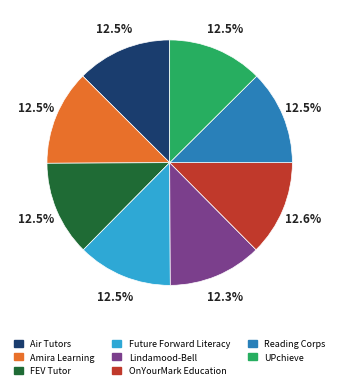

Is it true that Reading Corps is 7% of the pie?

False